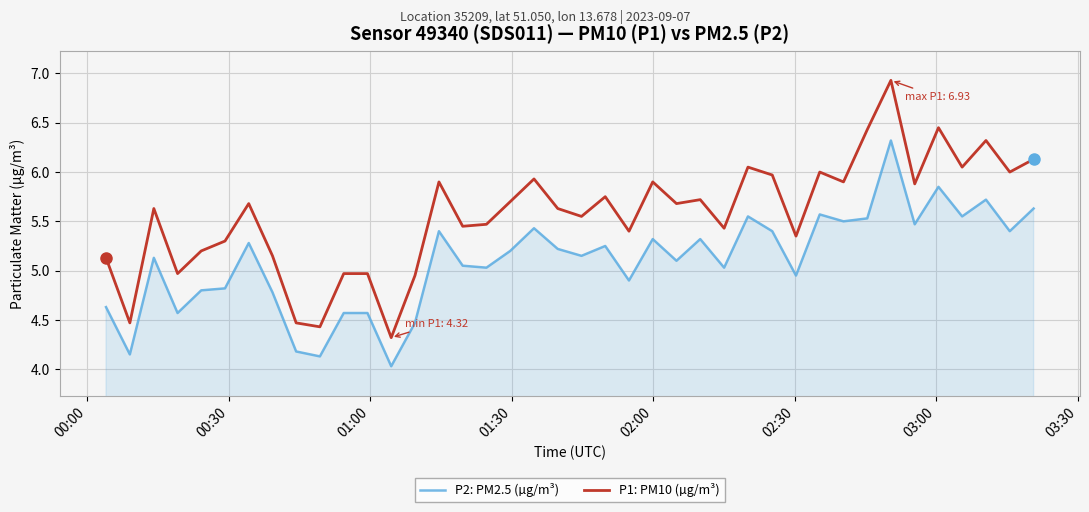

True or false: P1: PM10 (µg/m³) and P2: PM2.5 (µg/m³) intersect in this chart.

False